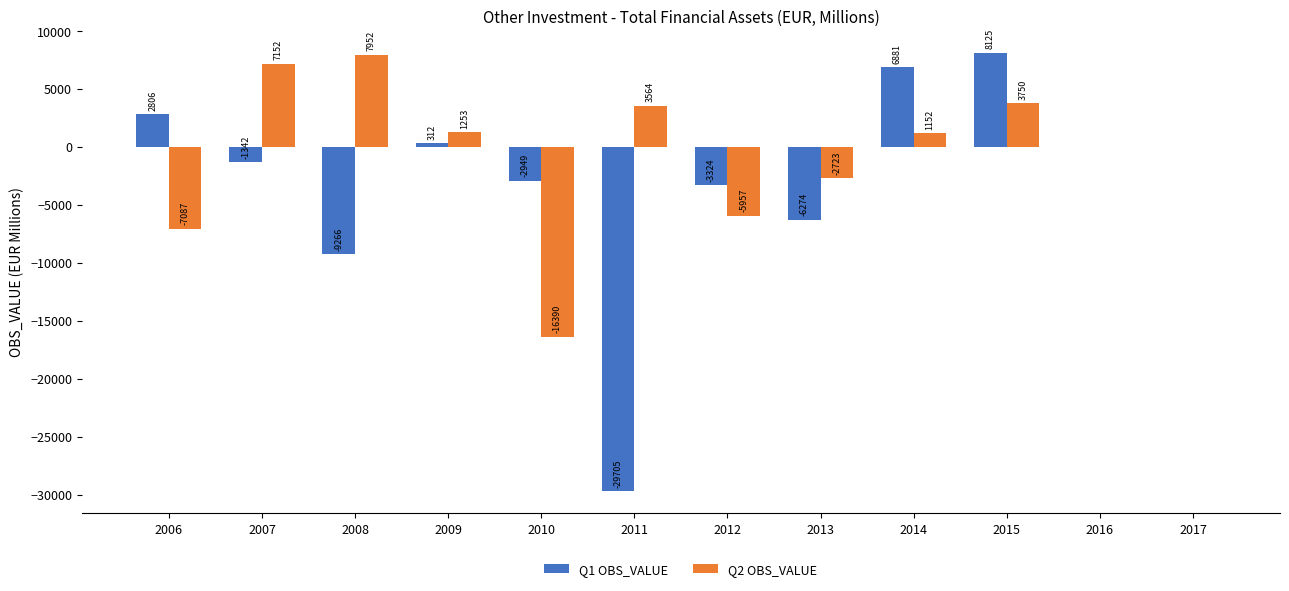

Is it true that Q2 OBS_VALUE equals -13400.3 at 2017?

False